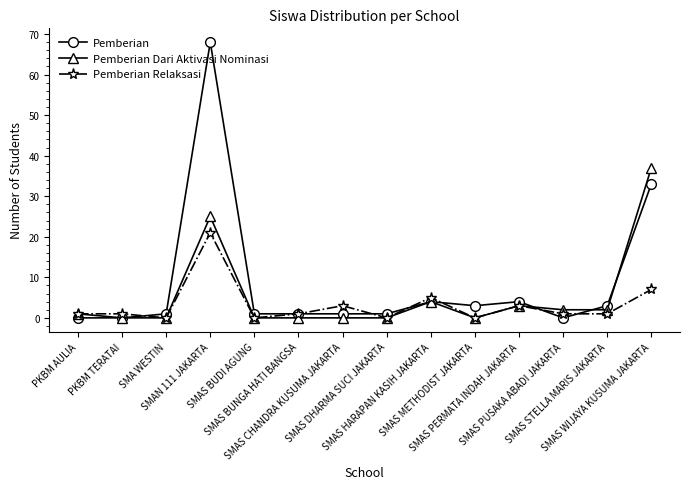

Which series has the largest range (max minus min)?

Pemberian